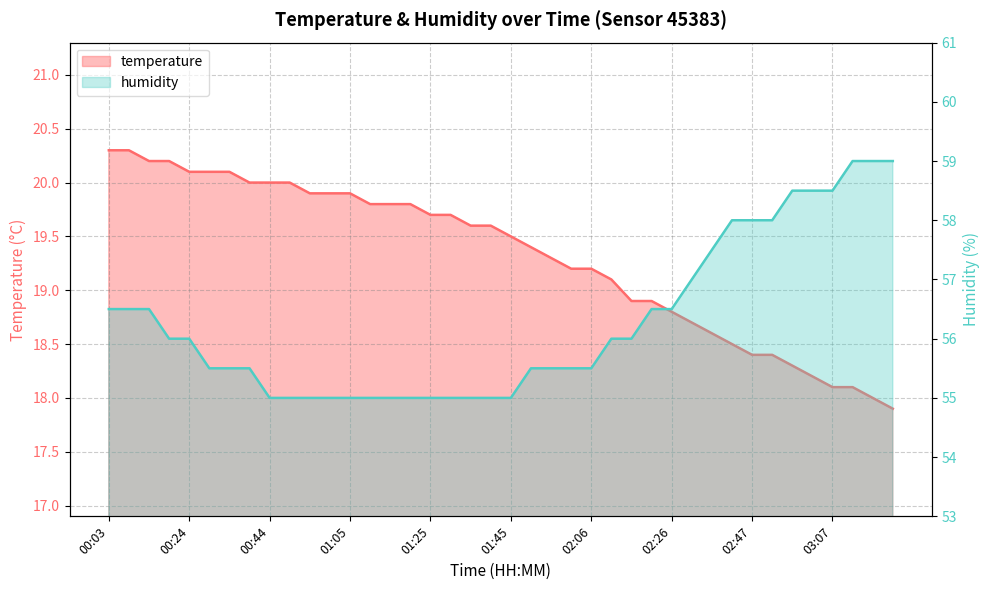

Count the number of data series in this chart.

2